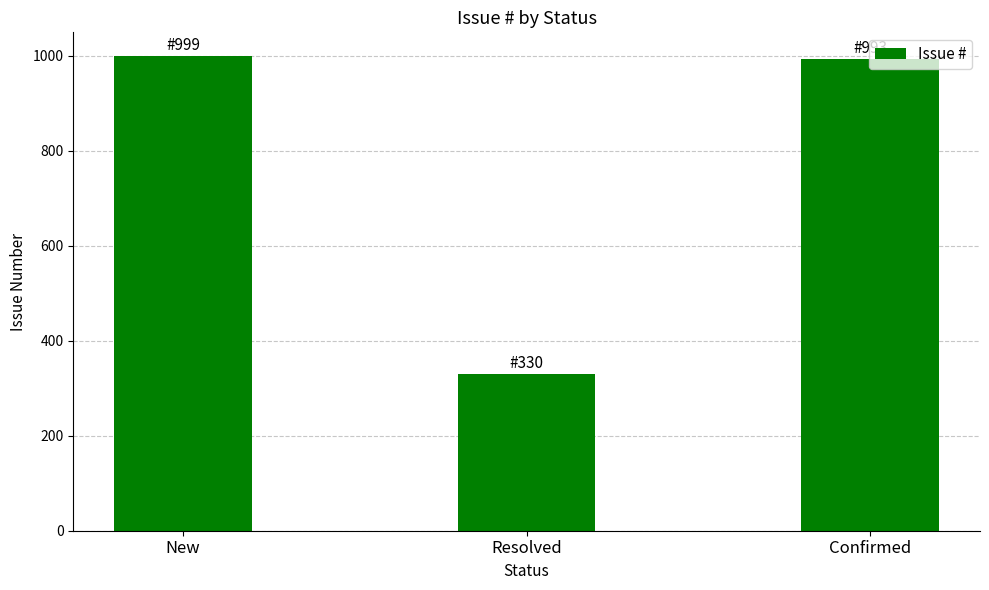

Between Resolved and New, which is larger?

New